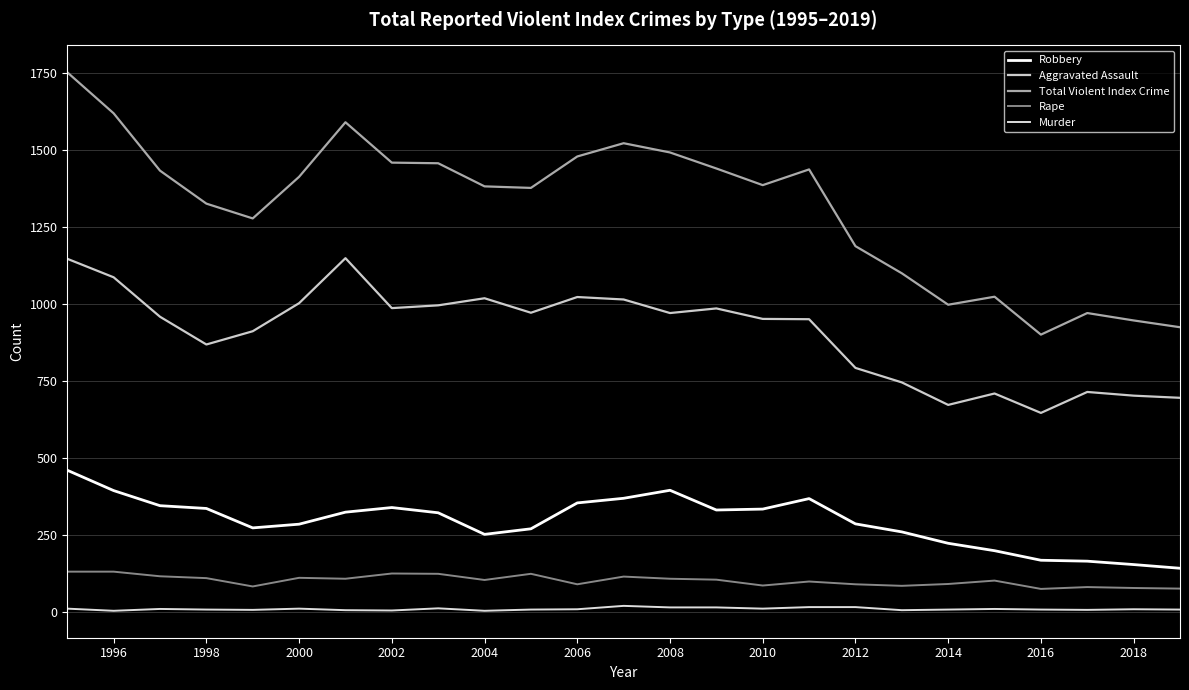

What is the highest value of the Aggravated Assault series?

1149